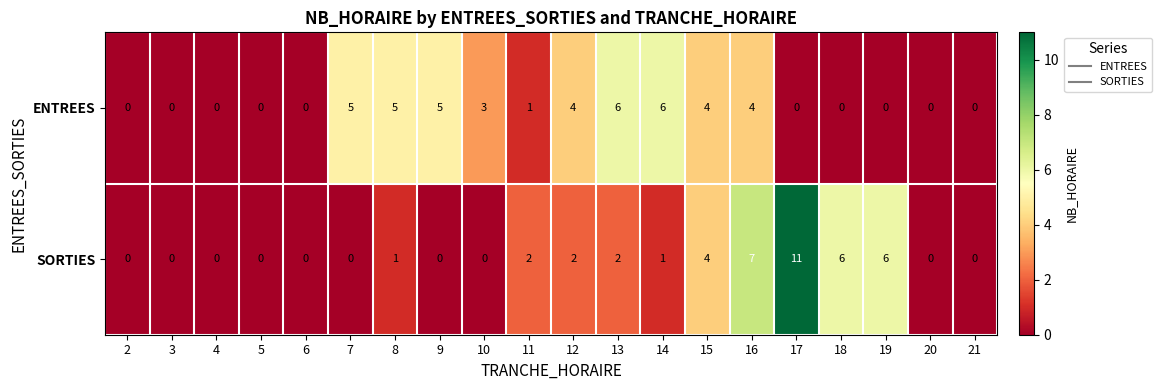

At which category does the chart reach its peak across all series?

17